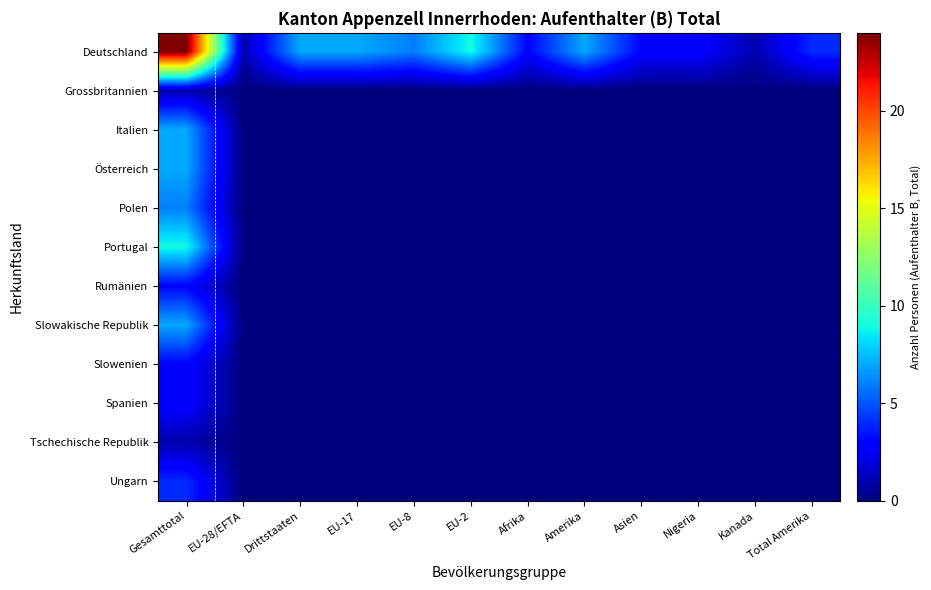

Which series has the widest spread of values?

Deutschland